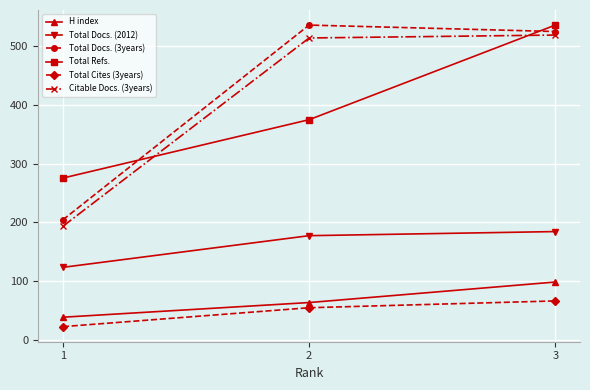

True or false: Citable Docs. (3years) has a value of 514.0 at 2.

True